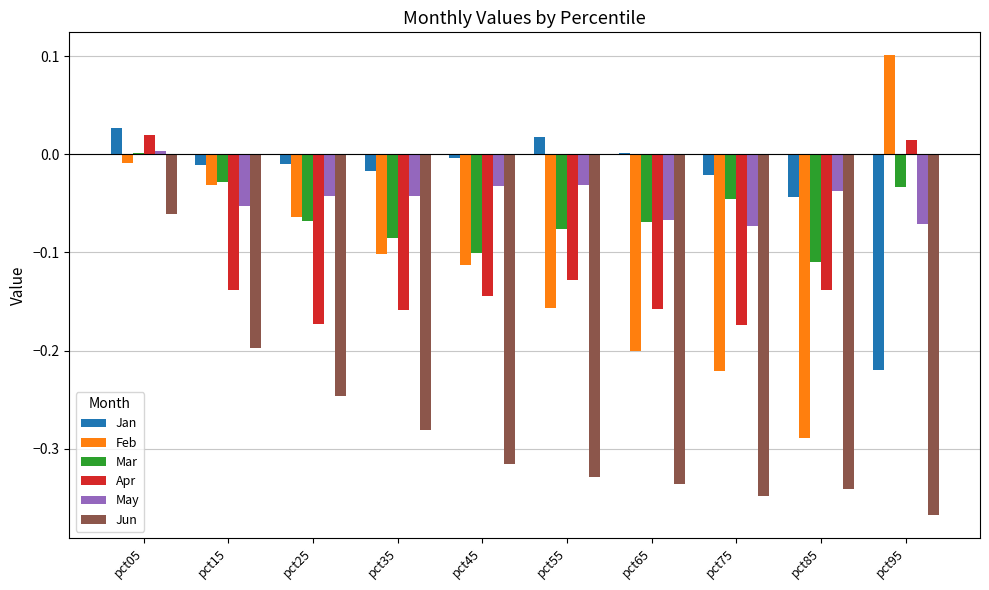

How many groups of bars are there?

10